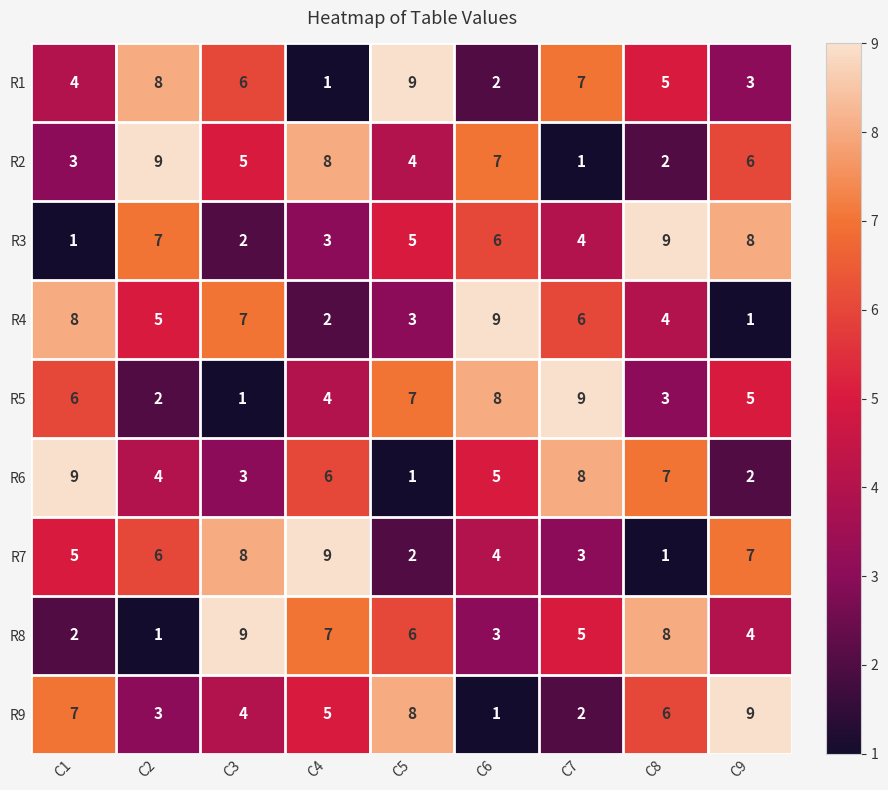

What is the sum of all R6 values?

45